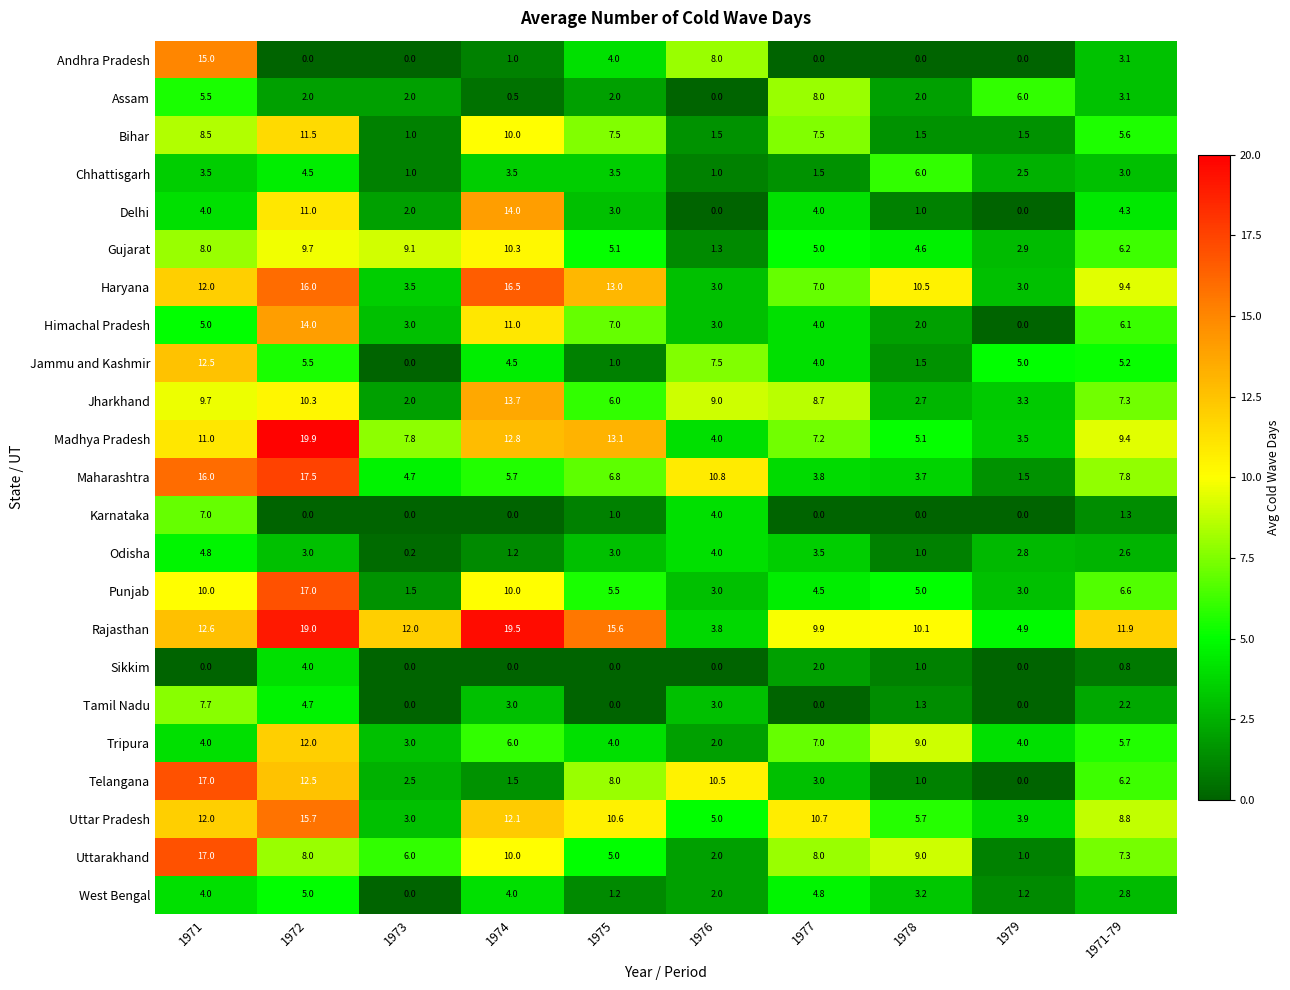

Which series has the largest total across all categories?

Rajasthan